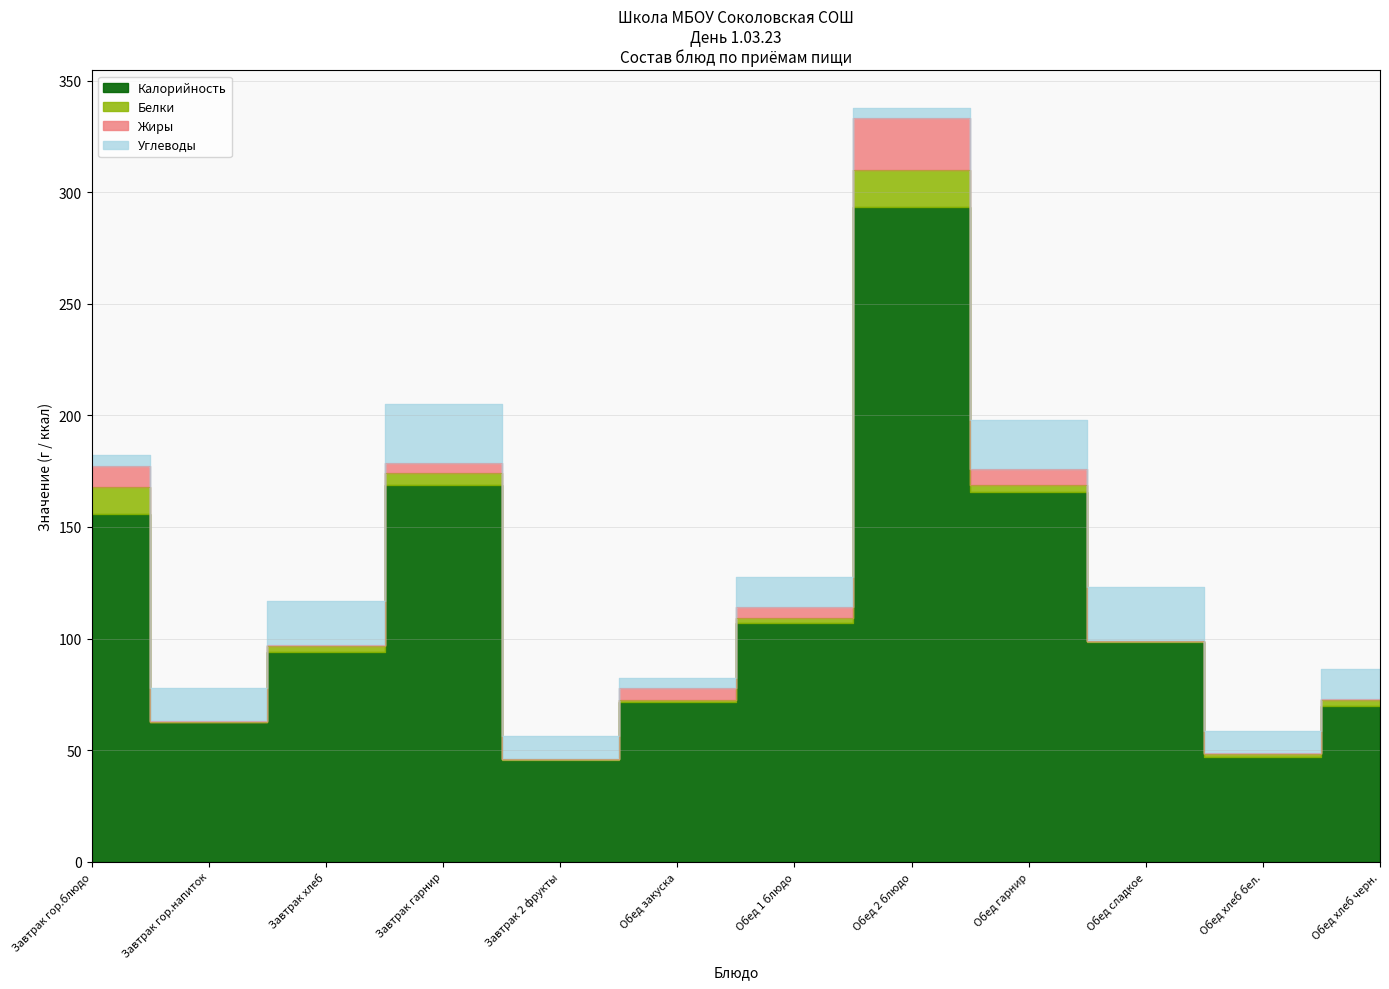

What is the difference between the Белки values at Завтрак 2 фрукты and Обед гарнир?

2.9